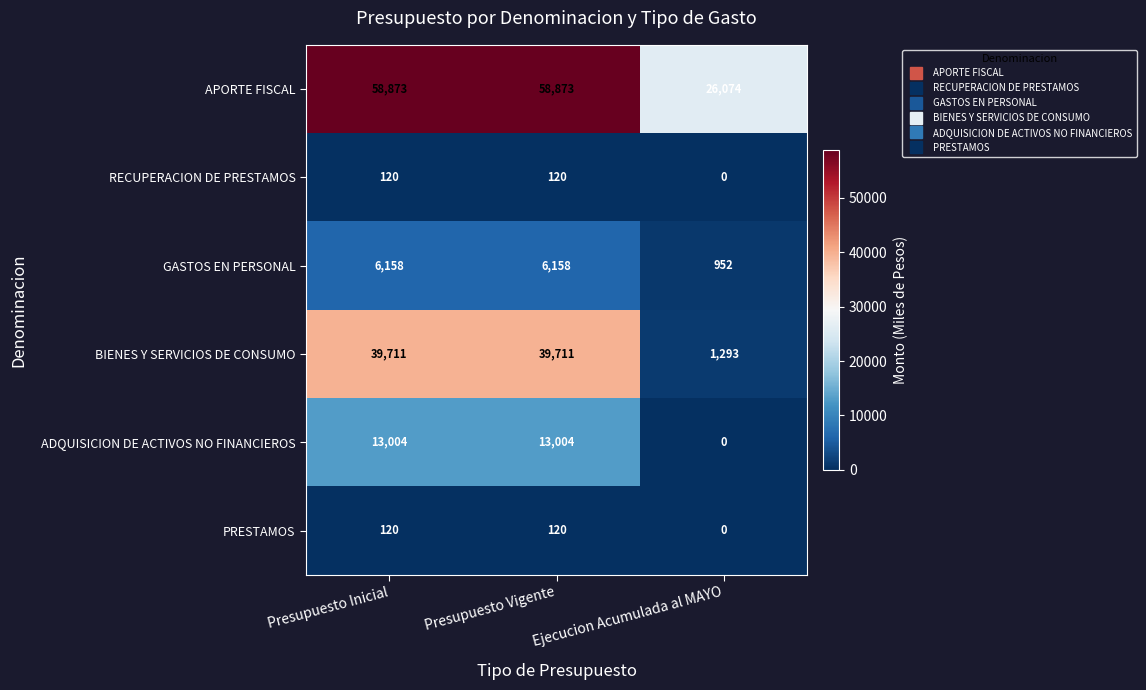

Which series has the widest spread of values?

BIENES Y SERVICIOS DE CONSUMO